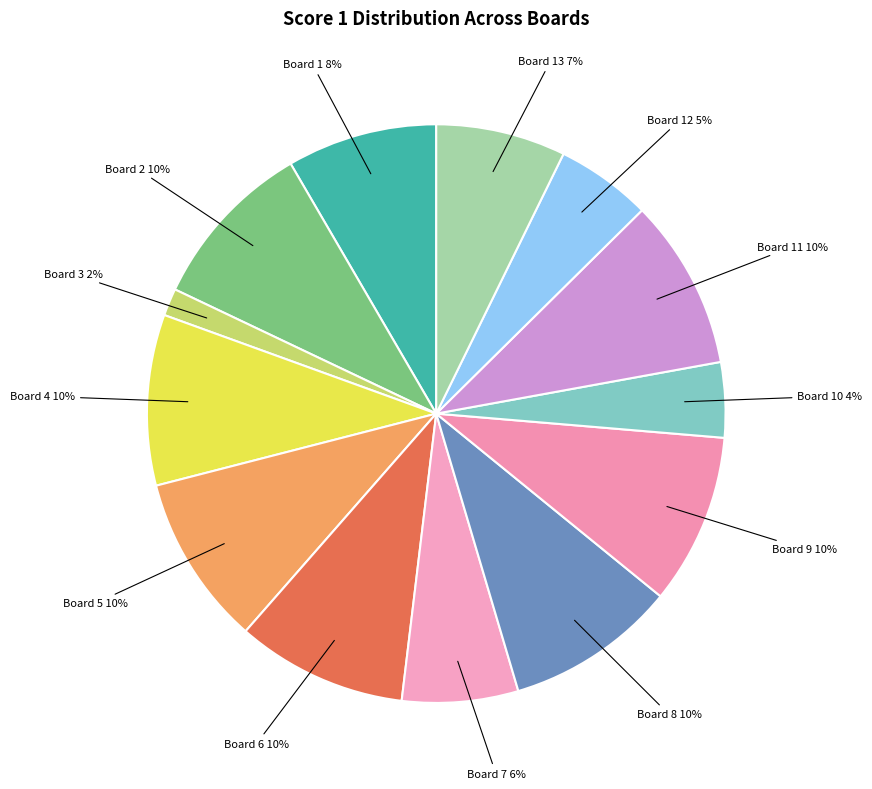

How many segments does this pie chart have?

13